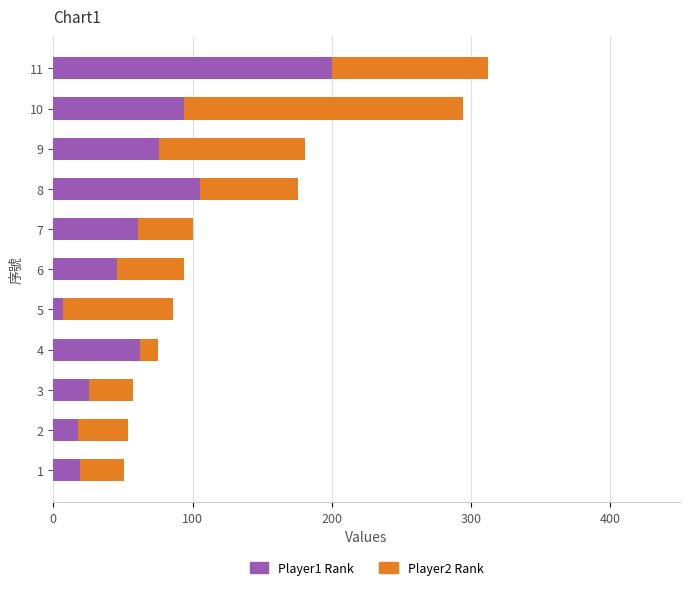

What is the difference between the maximum and minimum values in the Player1 Rank series?

193